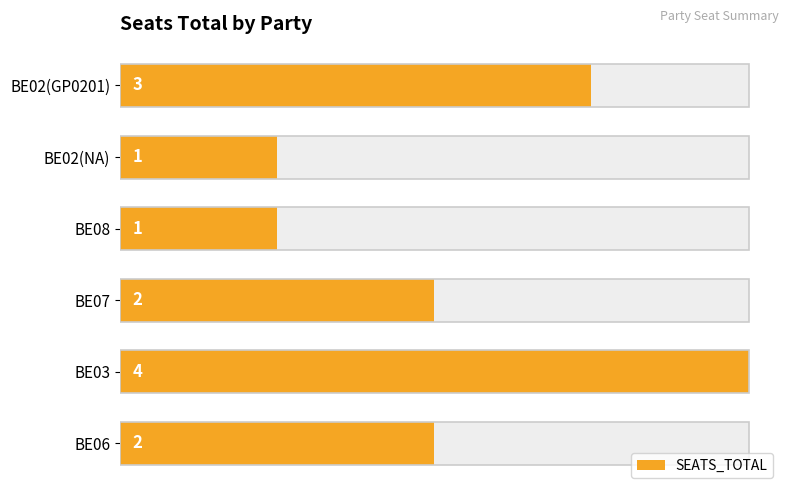

What is the greatest value displayed?

4